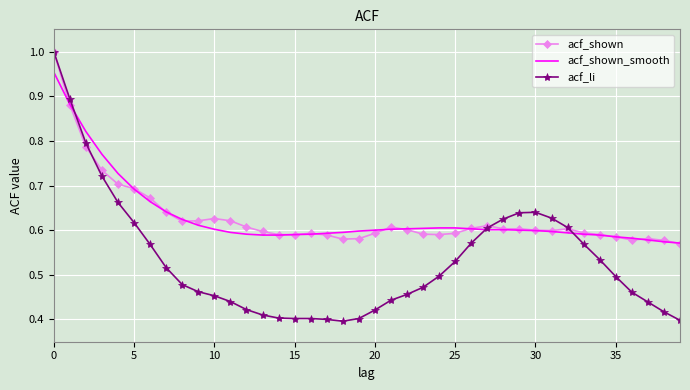

True or false: acf_li and acf_shown_smooth cross at least once.

True